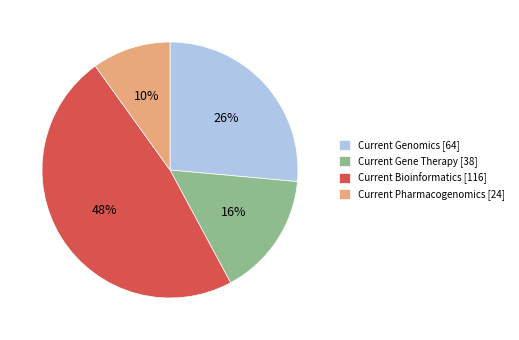

Does Current Genomics [64] represent more than half of the total?

No